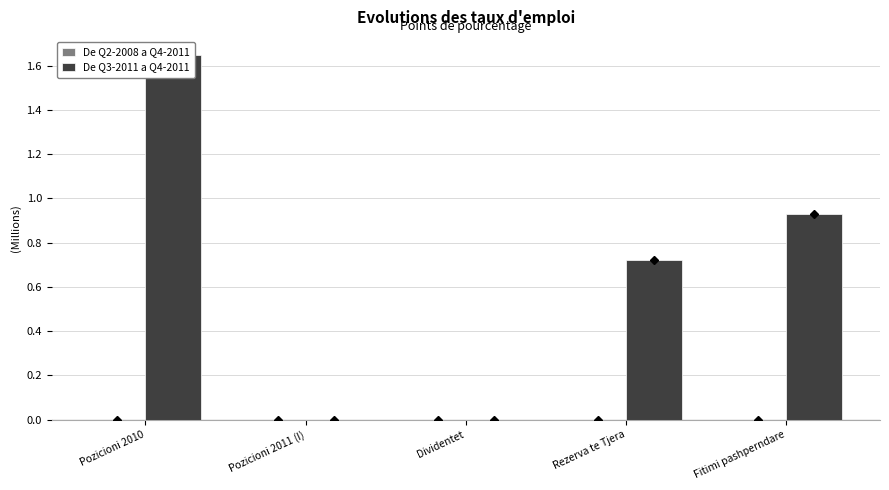

Which category has the highest value across all series?

Pozicioni 2010